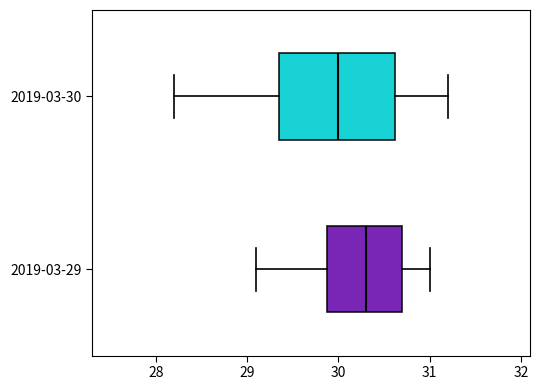

Which box is the widest, from its left edge to its right edge?

2019-03-30